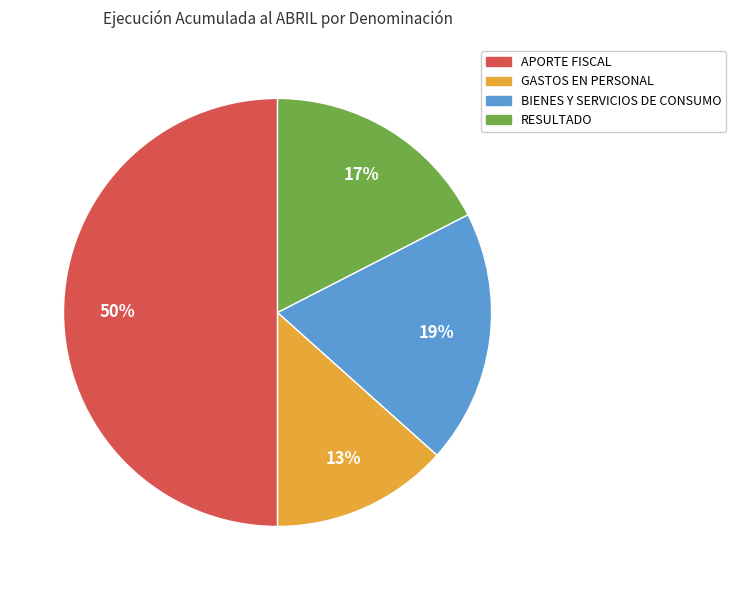

To the nearest percent, what is the average slice percentage?

25%